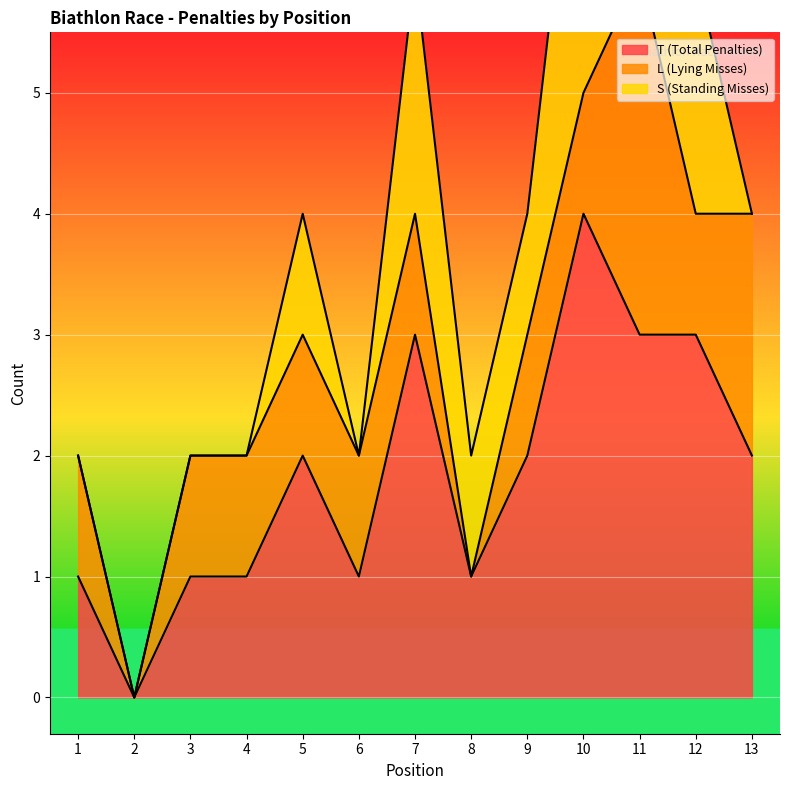

At which category does S (Standing Misses) reach its first local valley?

6